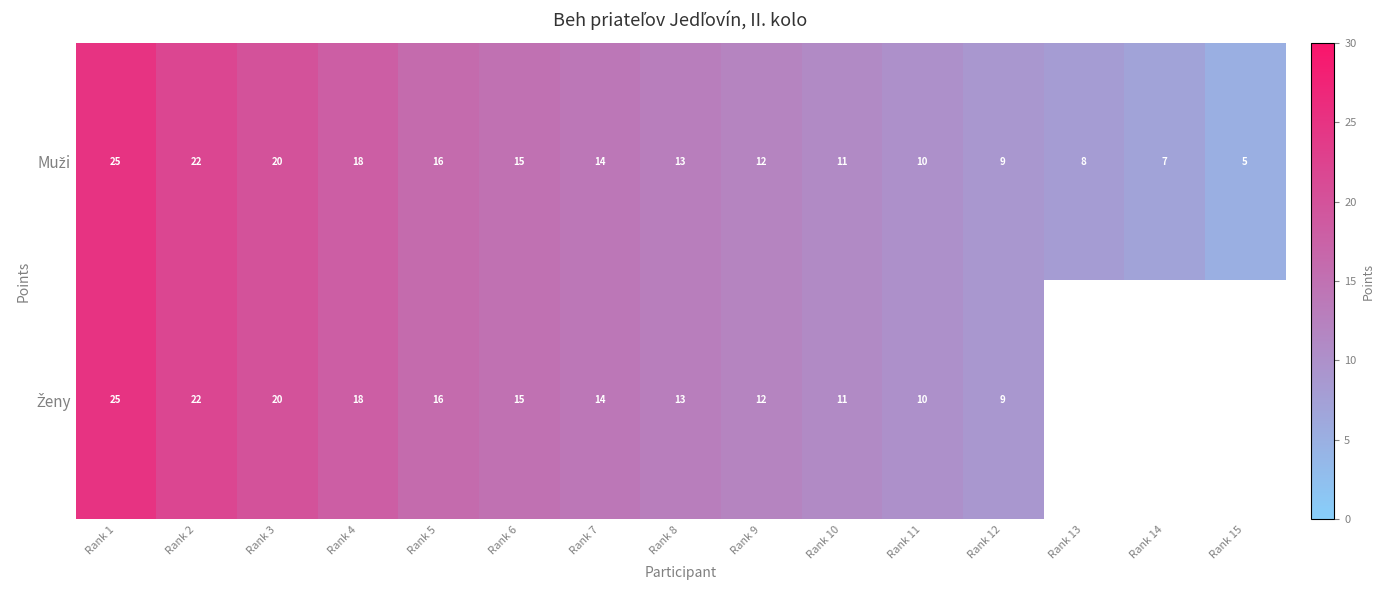

Between Rank 4 and Rank 8, which is larger?

Rank 4